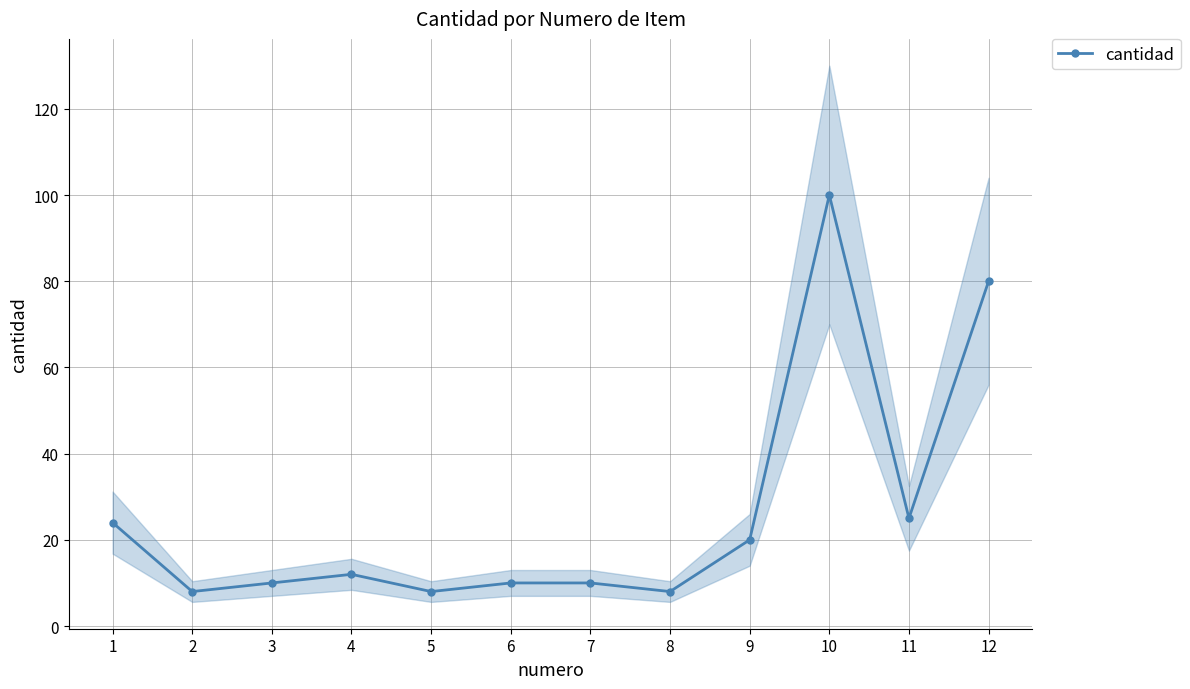

Reading right to left, what are all the values shown in this chart?

80	25	100	20	8	10	10	8	12	10	8	24